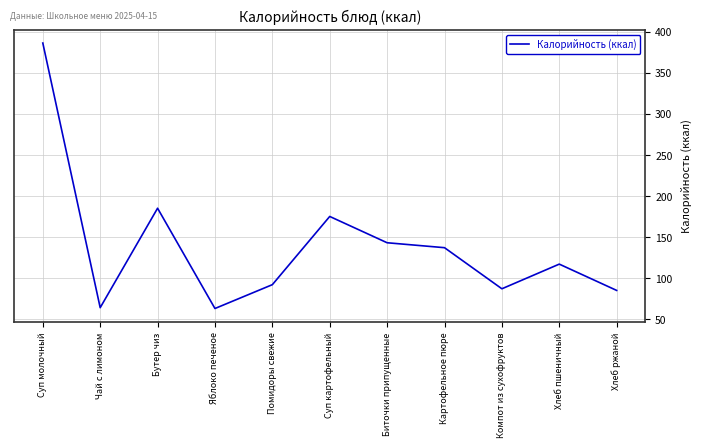

What is the maximum value shown in the chart?

386